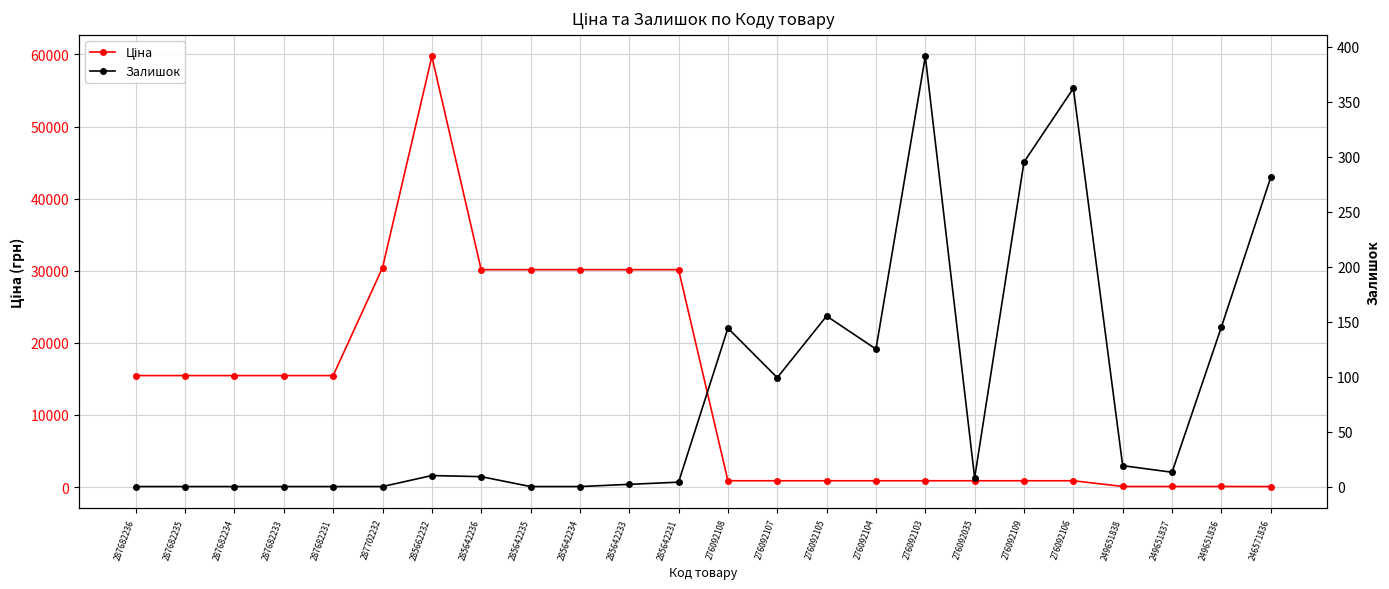

Reading left to right, what are all the values shown in this chart?

Ціна: 15456.0	15456.0	15456.0	15456.0	15456.0	30408.3	59724.9	30146.9	30146.9	30146.9	30146.9	30146.9	867.3	867.3	867.3	867.3	867.3	867.3	867.3	867.3	76.0	76.0	76.0	62.6
Залишок: 0.0	0.0	0.0	0.0	0.0	0.0	10.0	9.0	0.0	0.0	2.0	4.0	144.0	99.0	155.0	125.0	391.0	8.0	295.0	362.0	19.0	13.0	145.0	281.0